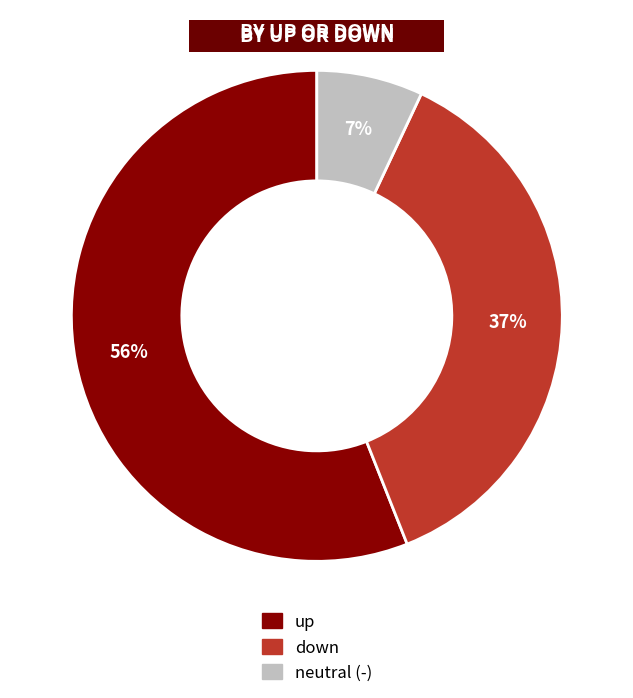

Is there any slice that represents more than half of the pie?

Yes